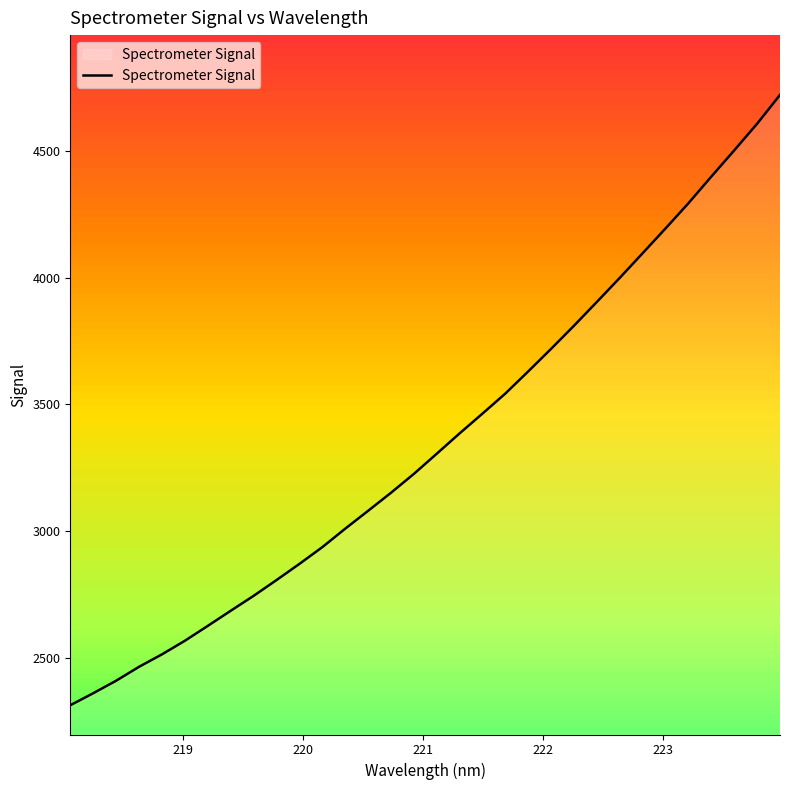

True or false: the data has more than 0 interior local peaks.

False